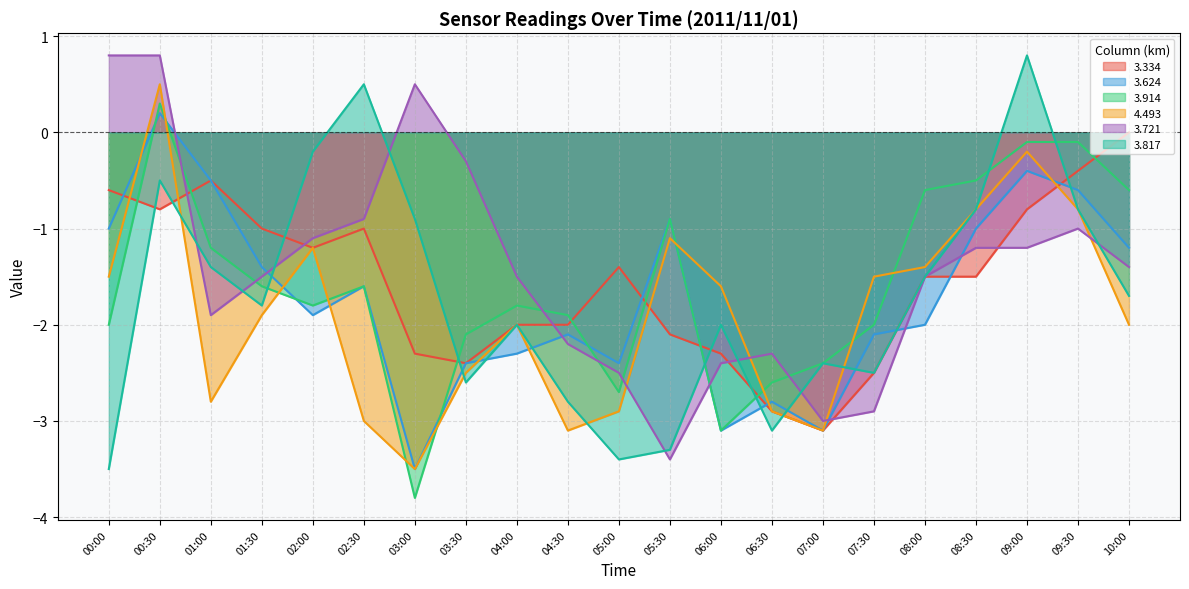

What is the maximum value for 4.493?

0.5